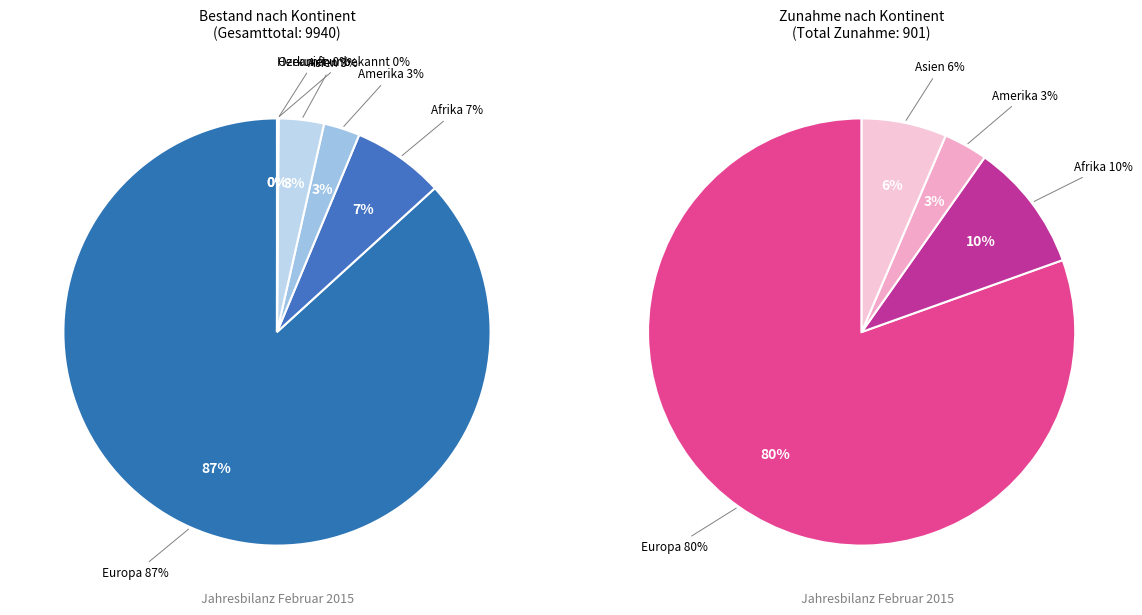

To the nearest percent, what portion does Asien represent?

3%